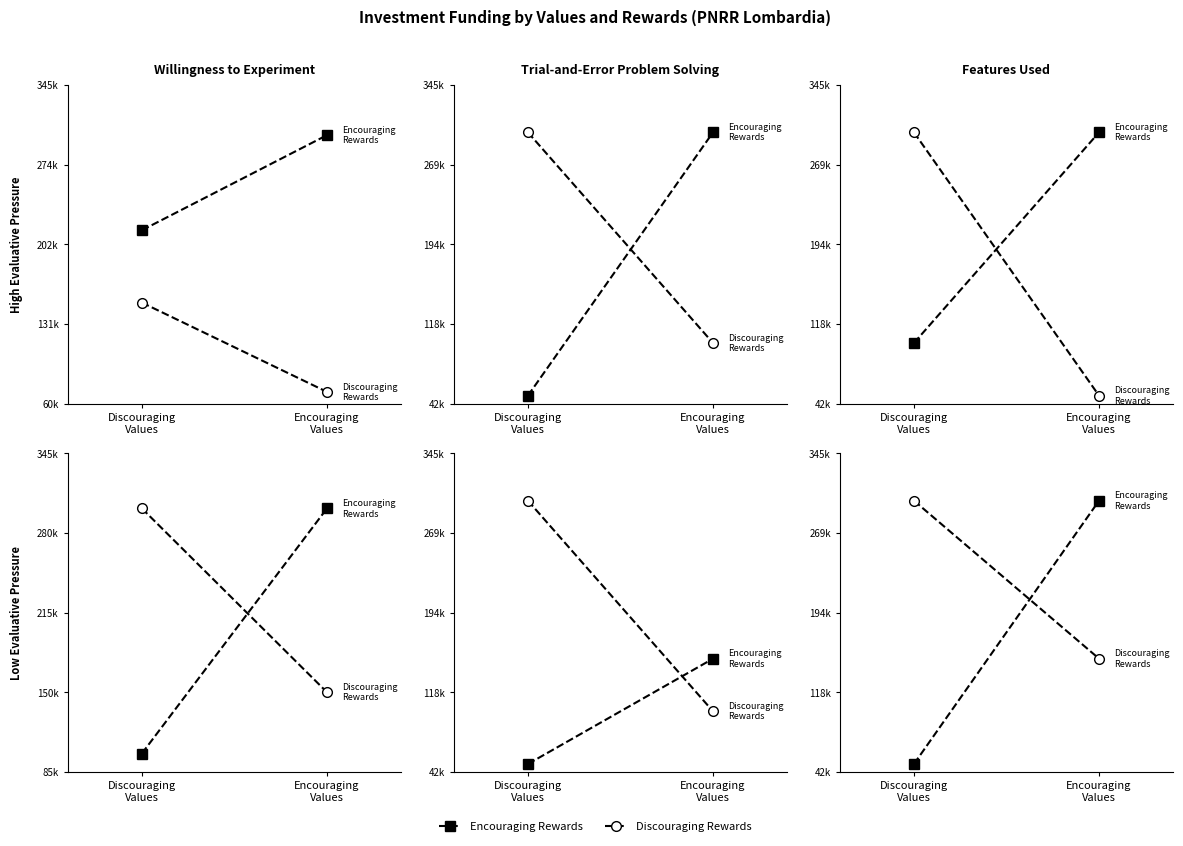

What is the difference between the maximum and minimum values in the Encouraging Rewards series?

250000